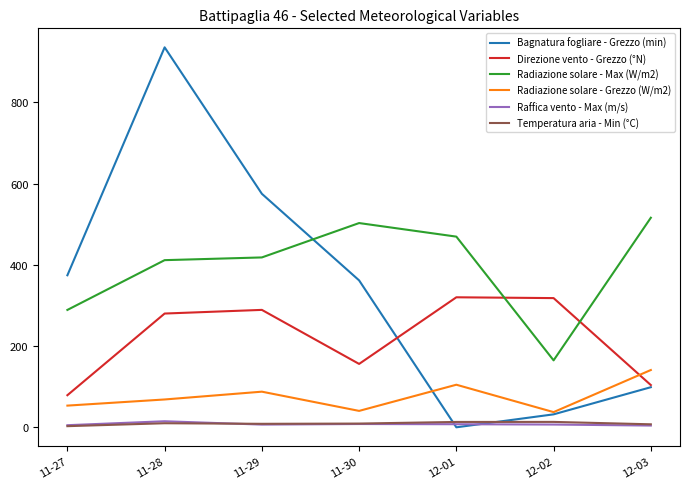

Where does the Bagnatura fogliare - Grezzo (min) series first go above 361?

11-27